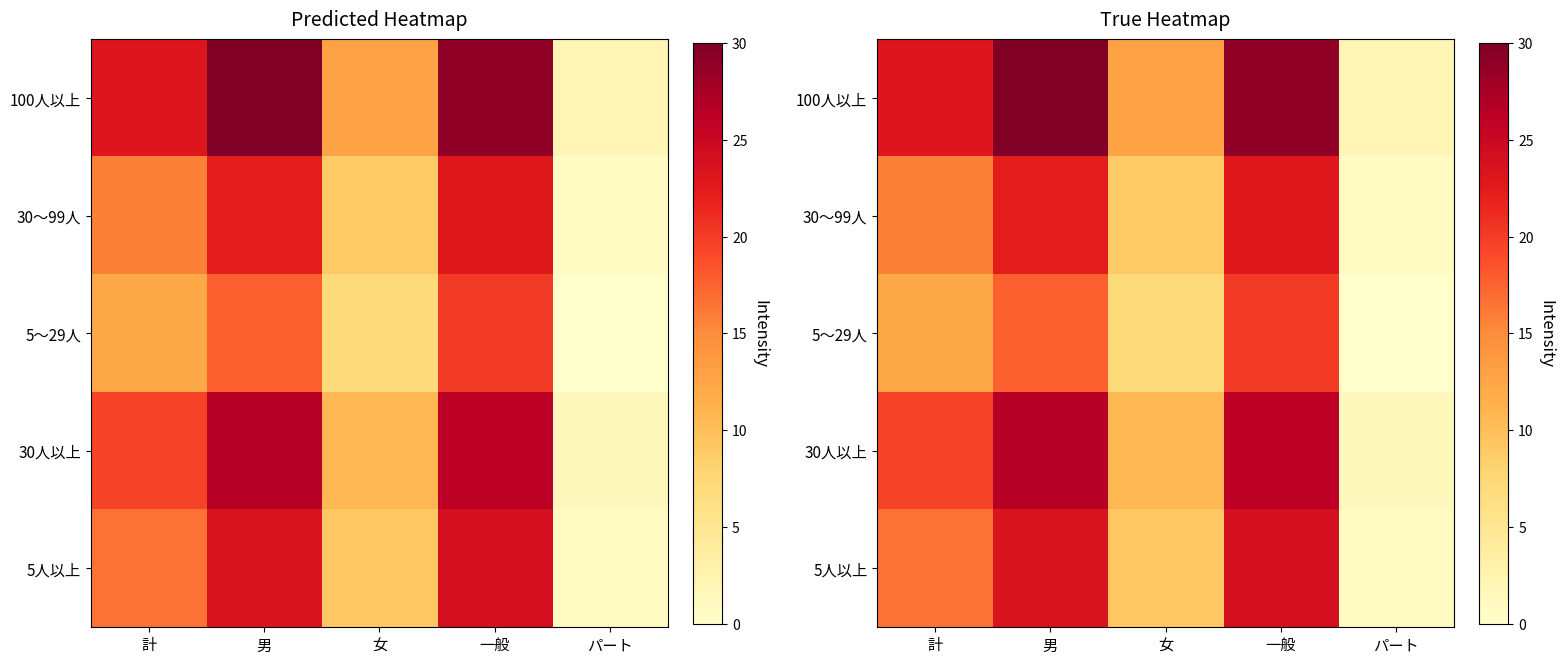

The value of 5～29人 at 男 is 23.0. True or false?

False